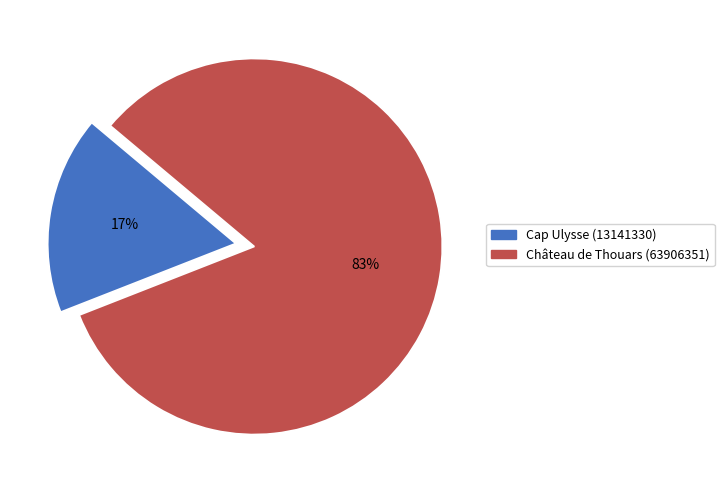

To the nearest percent, what is the difference between the largest and smallest slice percentages?

66%